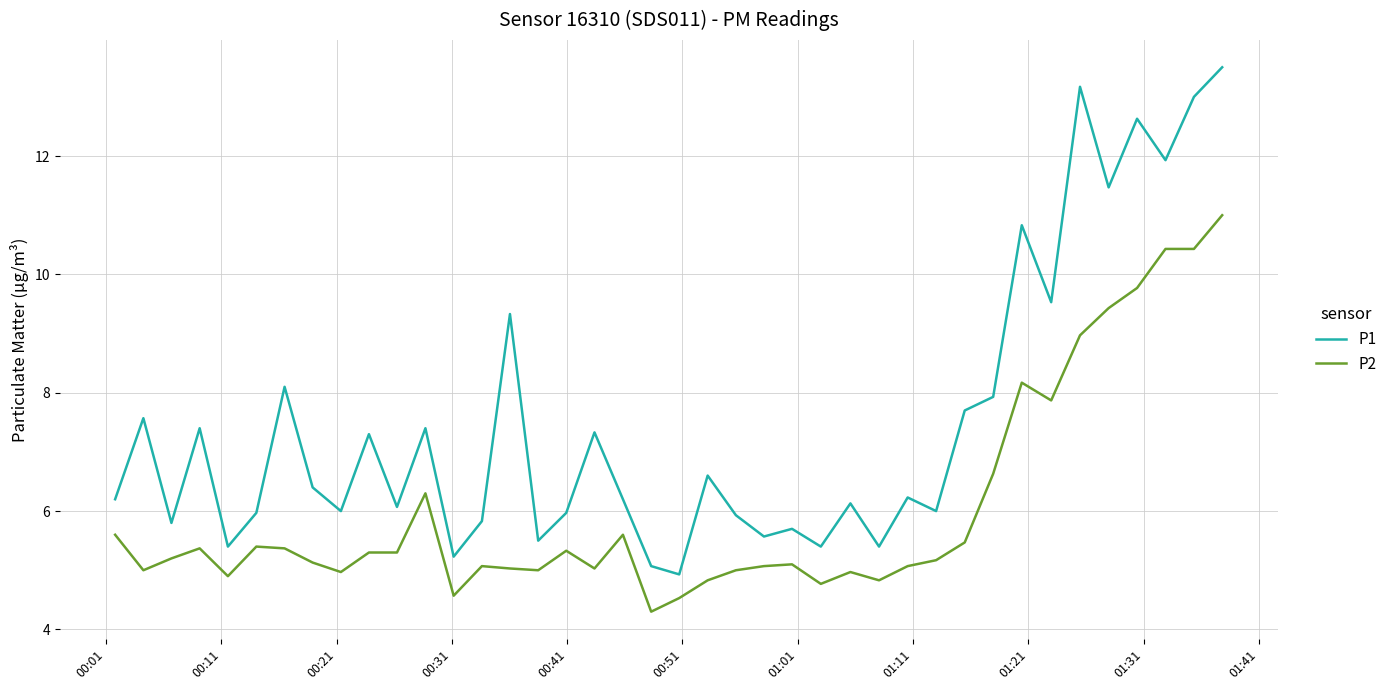

What is the lowest value of the P1 series?

4.9